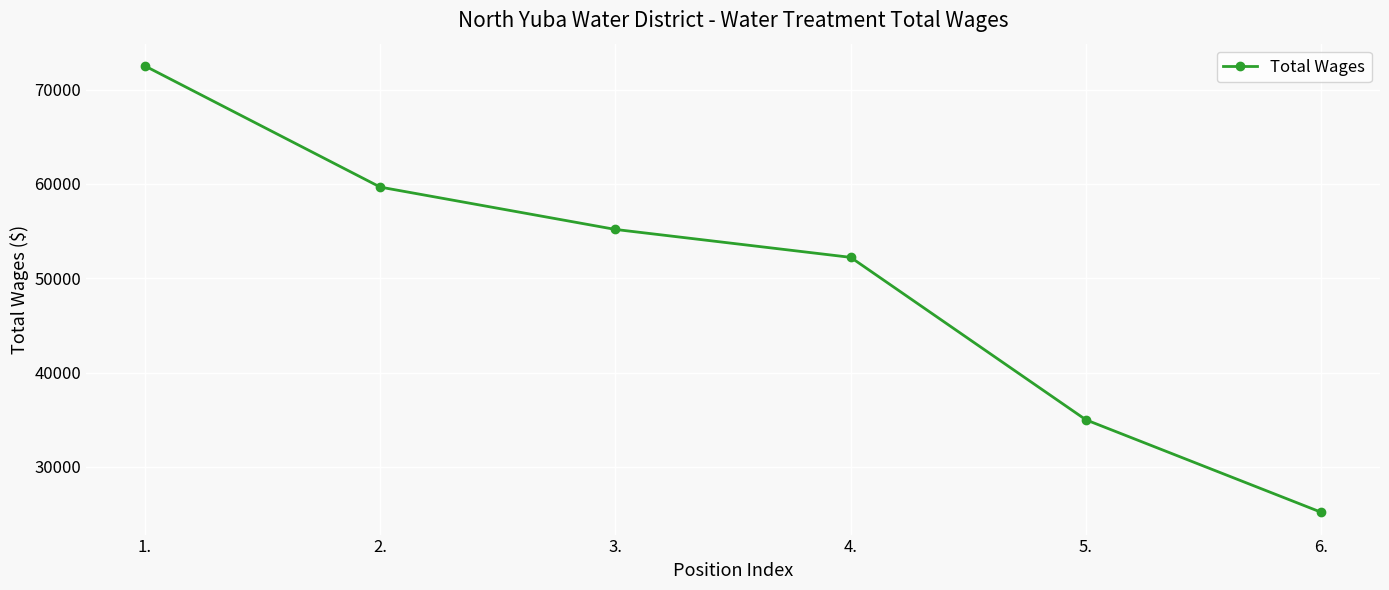

True or false: the data shows 57405 at 5..

False